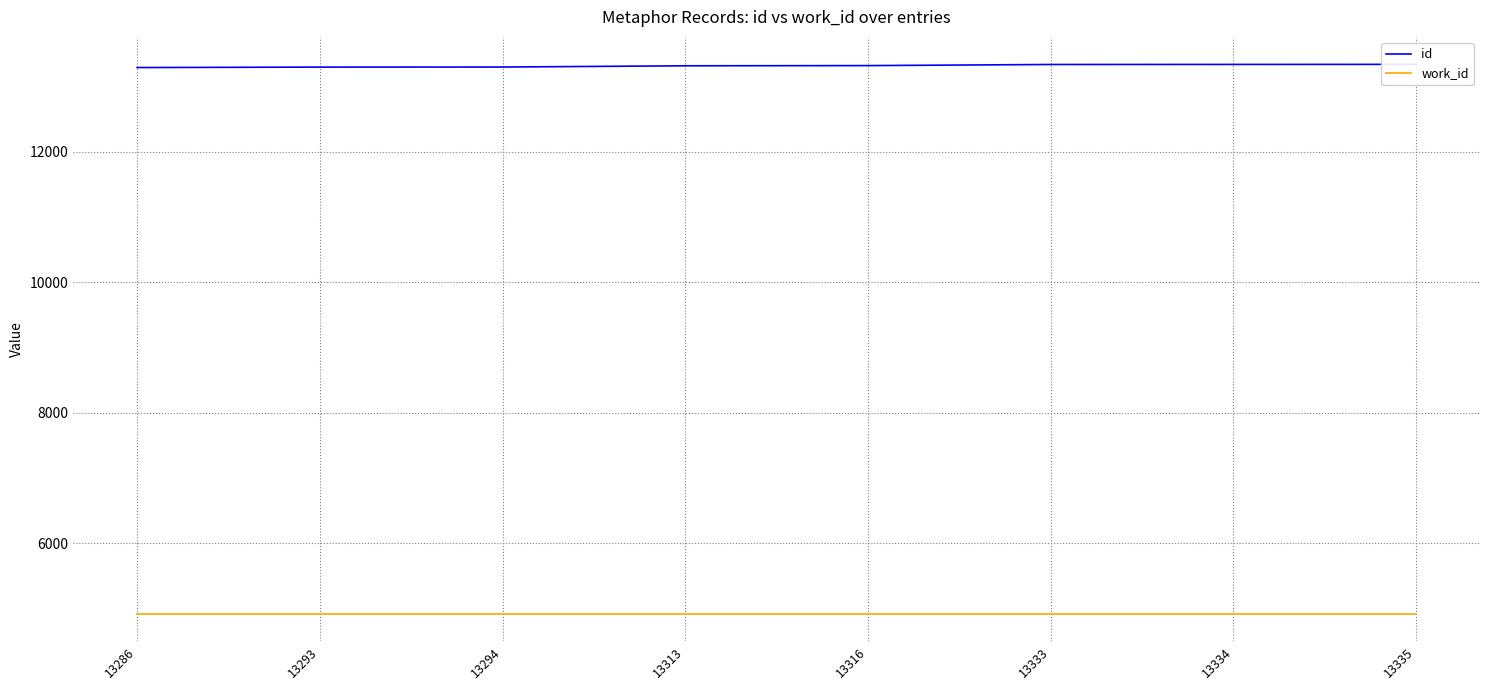

The work_id series shows 1368 at 13333. True or false?

False